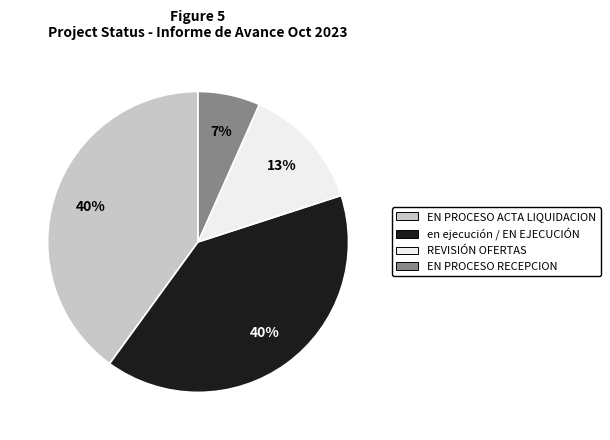

Which has a higher value, EN PROCESO RECEPCION or REVISIÓN OFERTAS?

REVISIÓN OFERTAS